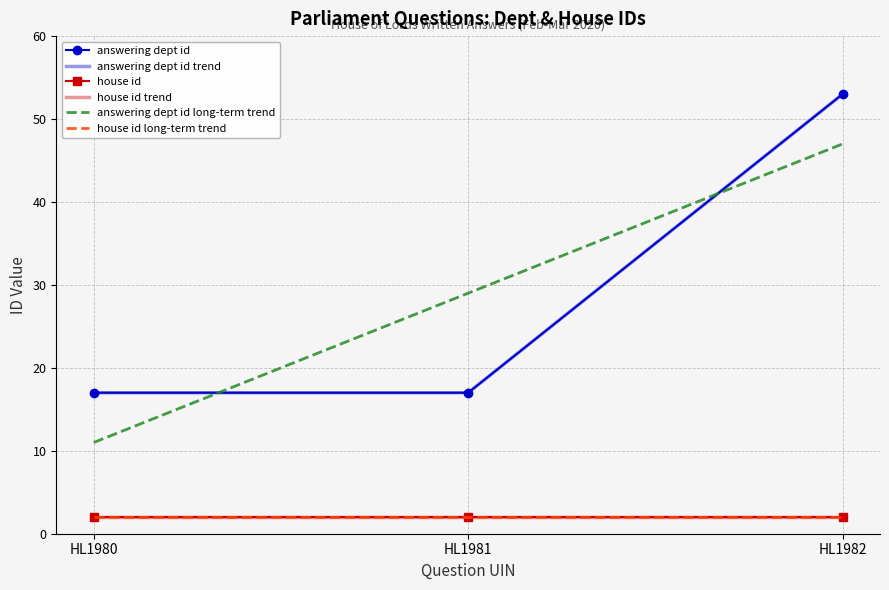

At which category does the chart reach its minimum across all series?

HL1980